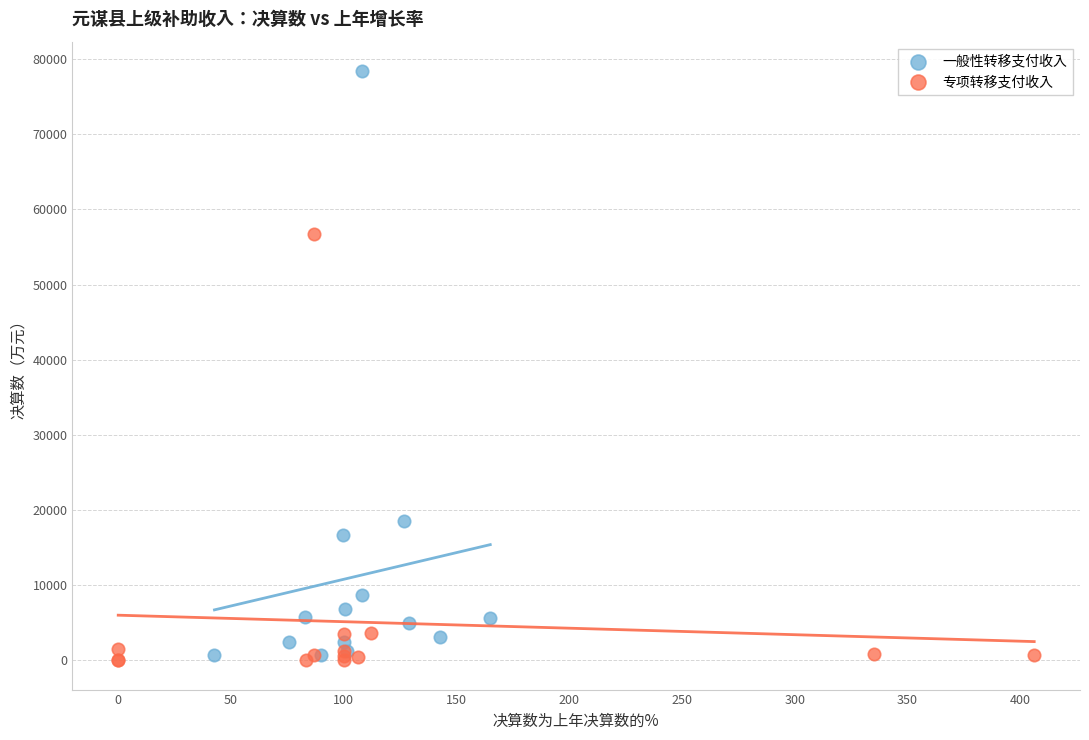

Which series has the largest Y range (max minus min)?

一般性转移支付收入